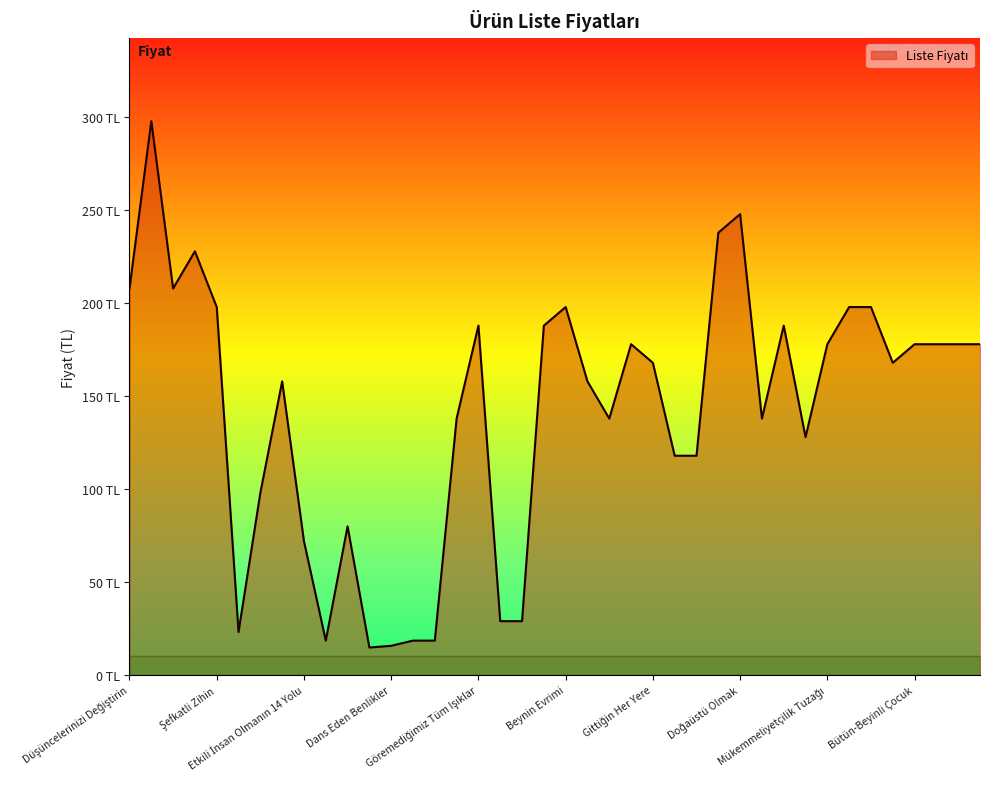

Does the chart display data point markers on the line(s)?

No